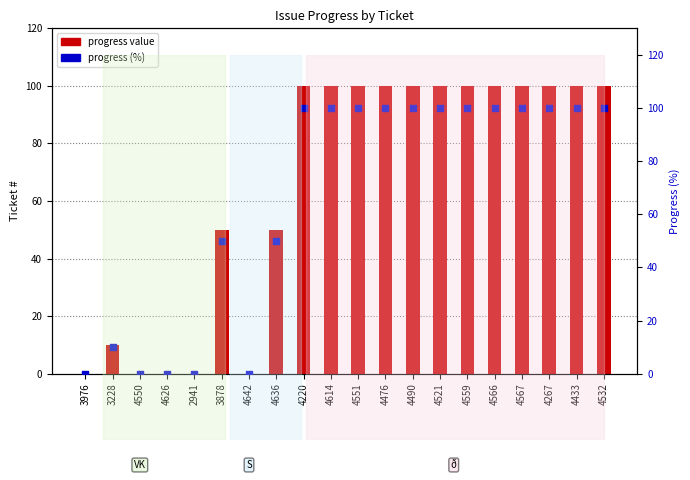

Which series has the largest total across all categories?

progress value